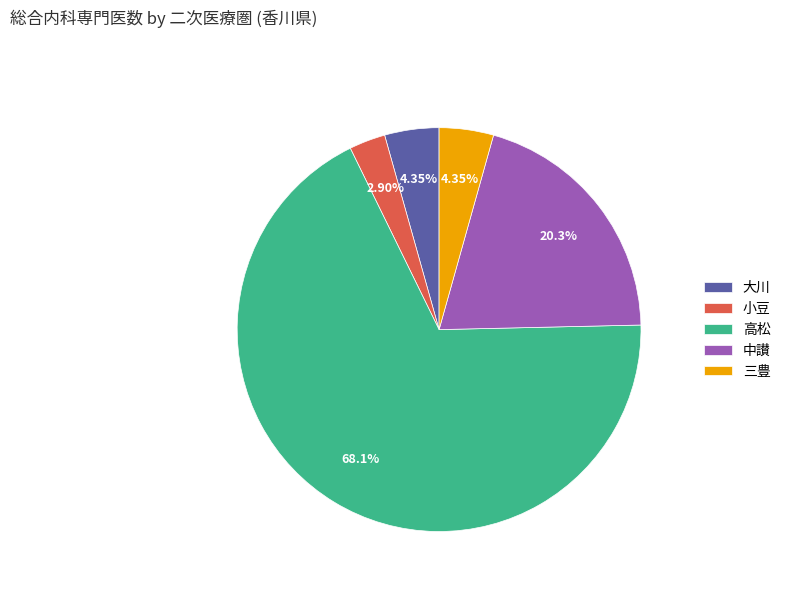

The 高松 slice represents 80% of the pie. True or false?

False